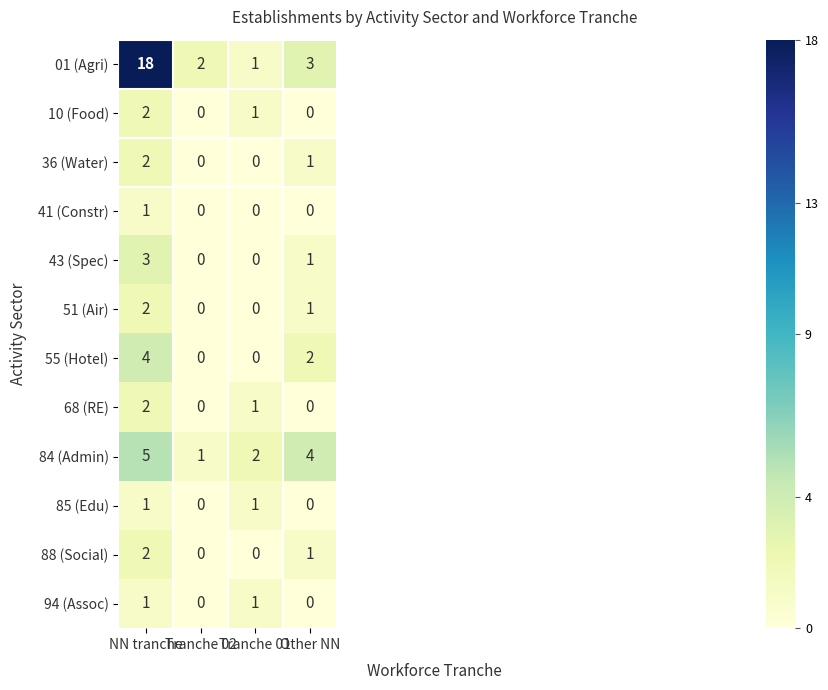

How many series are shown in this chart?

12